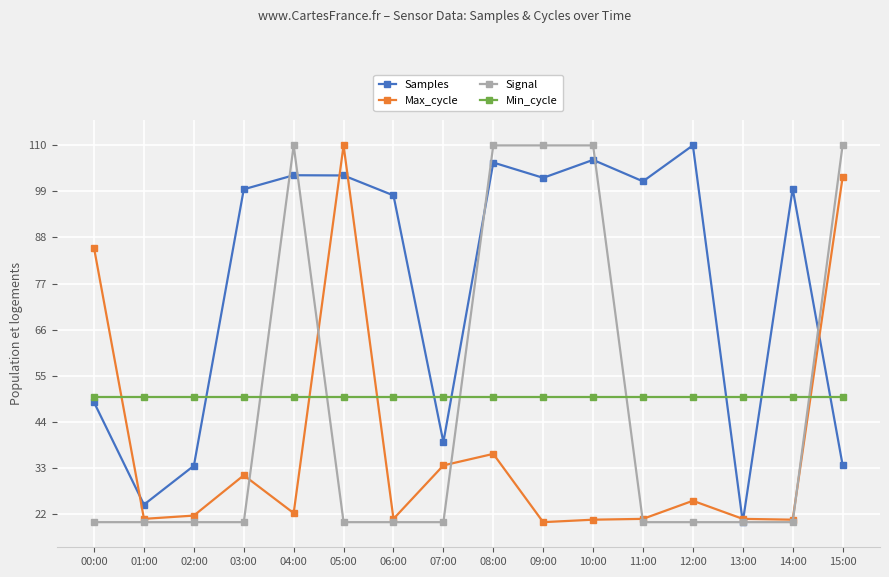

How many intersections are there between Max_cycle and Min_cycle?

4